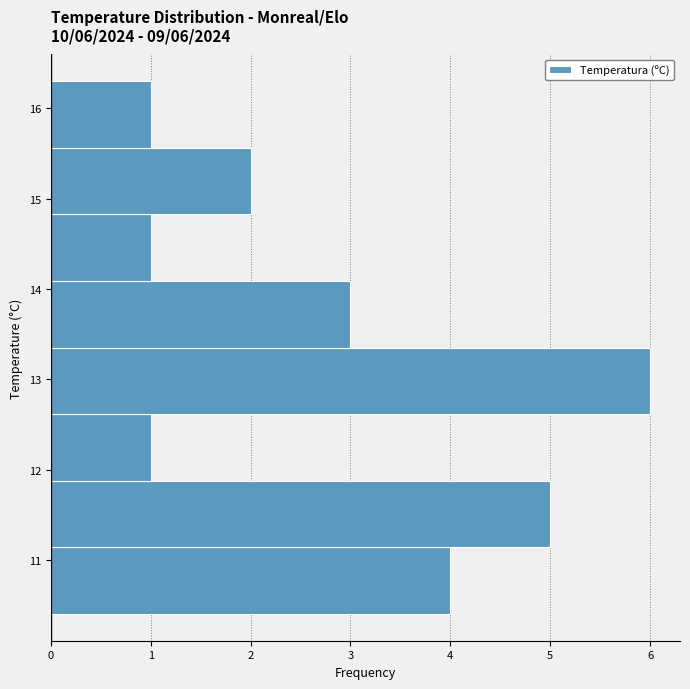

Which range on the y-axis has the longest bar?

12.6 to 13.4